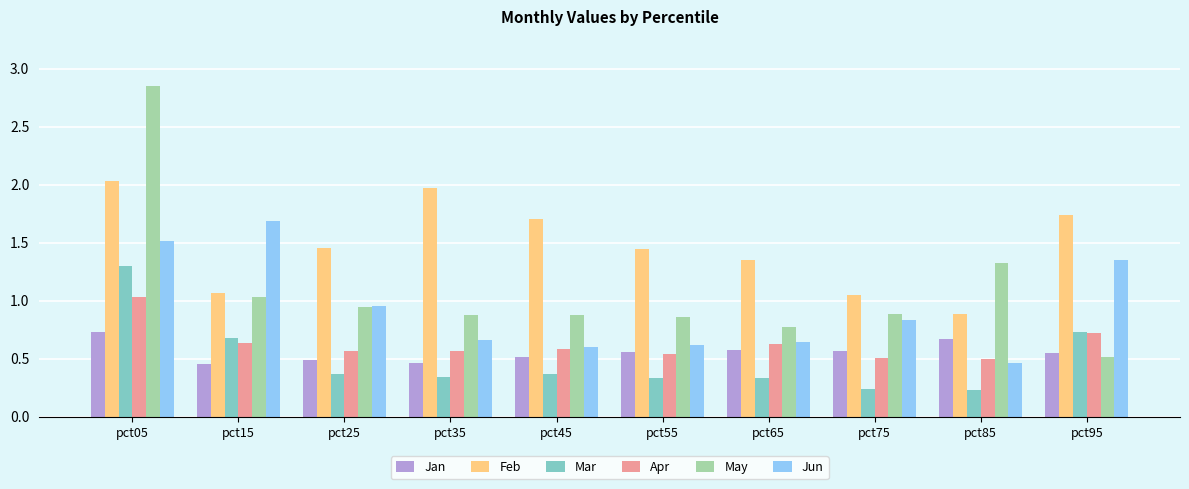

Count the number of data series in this chart.

6